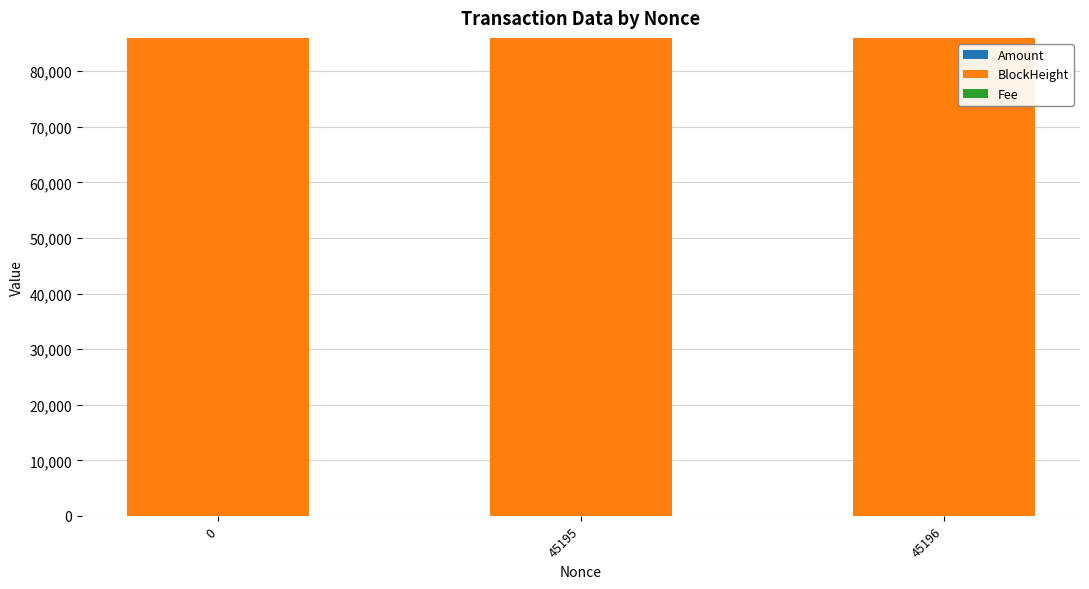

Count the number of data series in this chart.

3